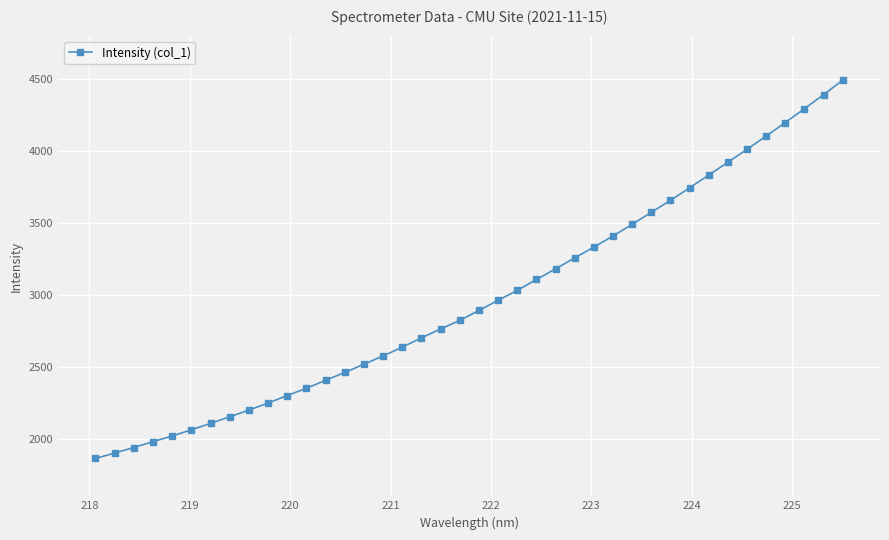

What is the value of the 1st point from the left?

1862.9